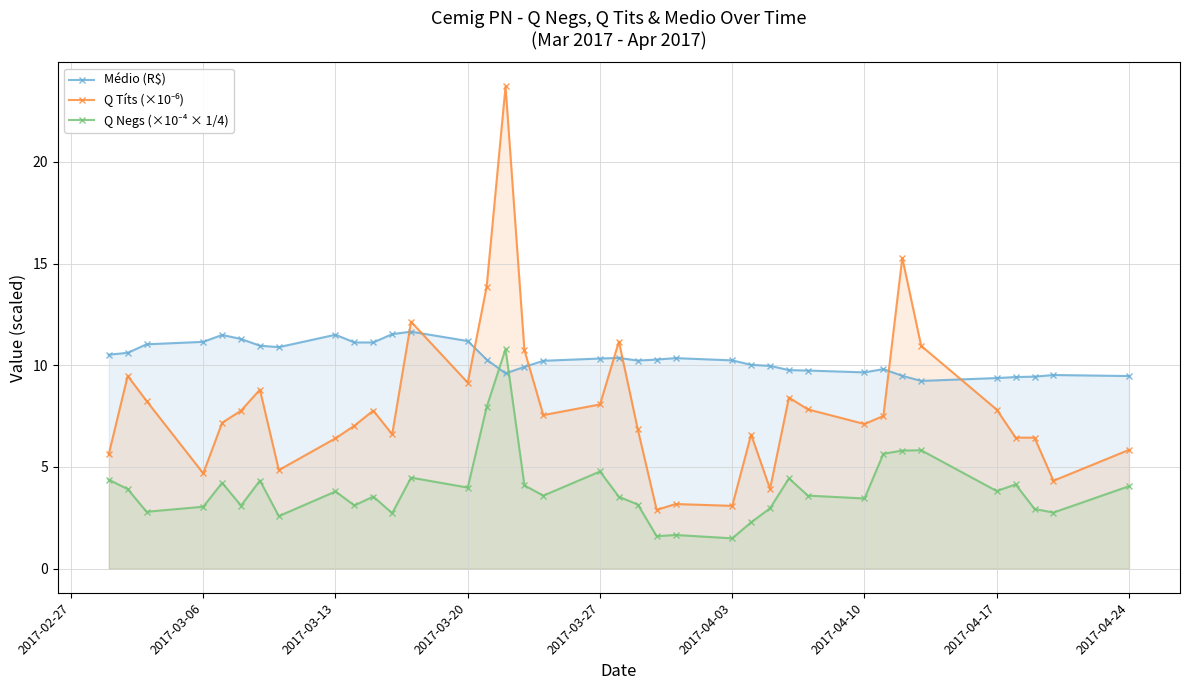

The value of Médio (R$) at 2017-03-27 is 10.3. True or false?

True